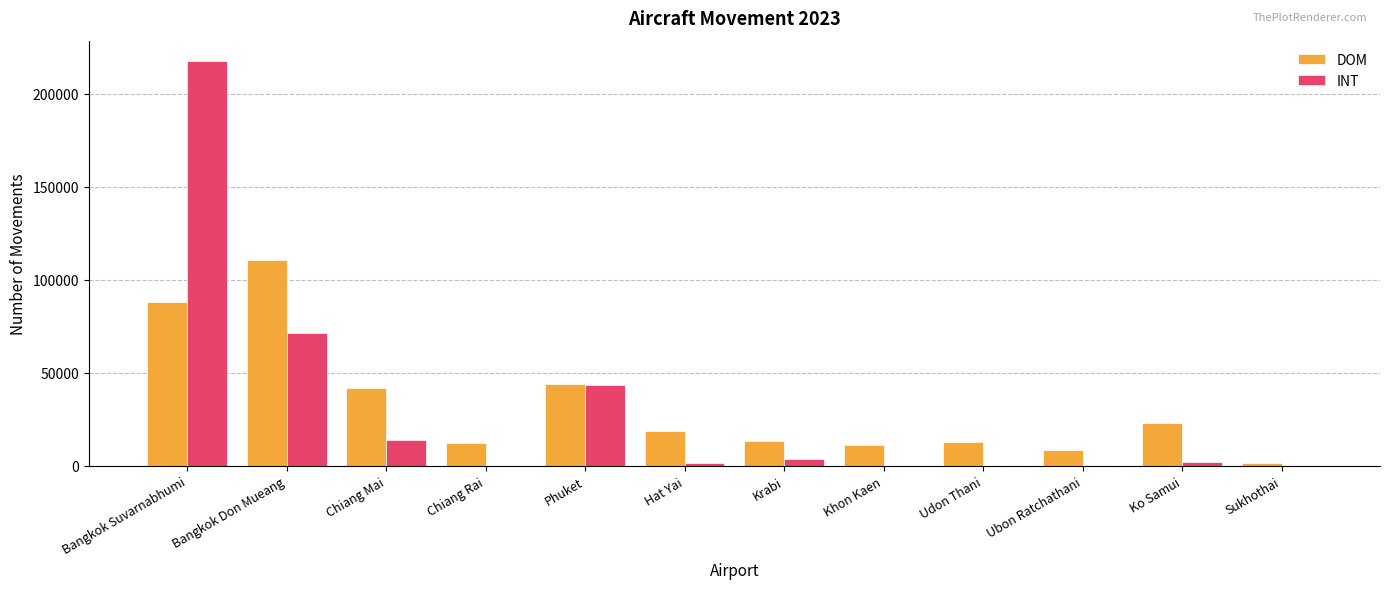

What is the difference between the INT values at Bangkok Suvarnabhumi and Udon Thani?

217561